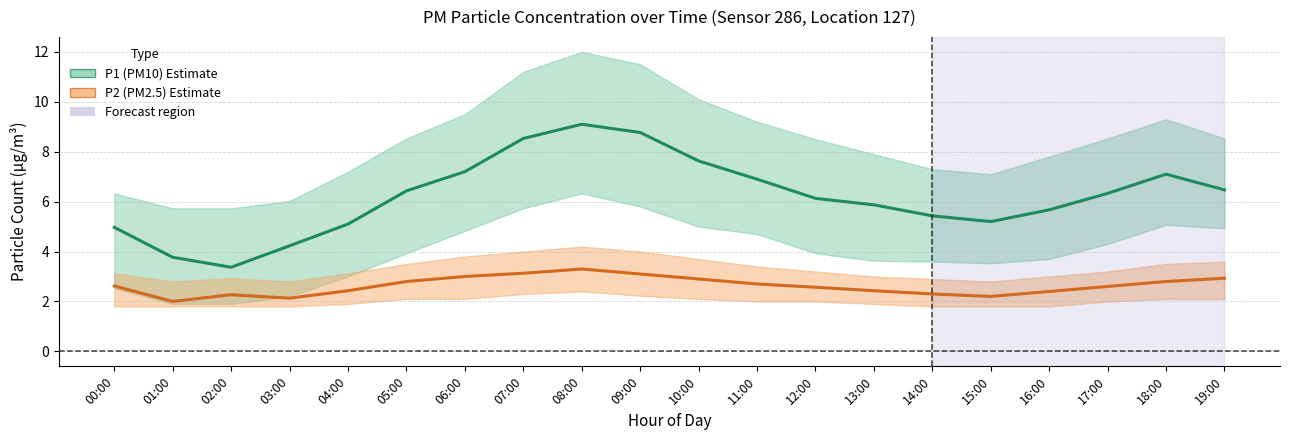

At 12:00, list the series in order from smallest to largest.

P2 (PM2.5), P1 (PM10)